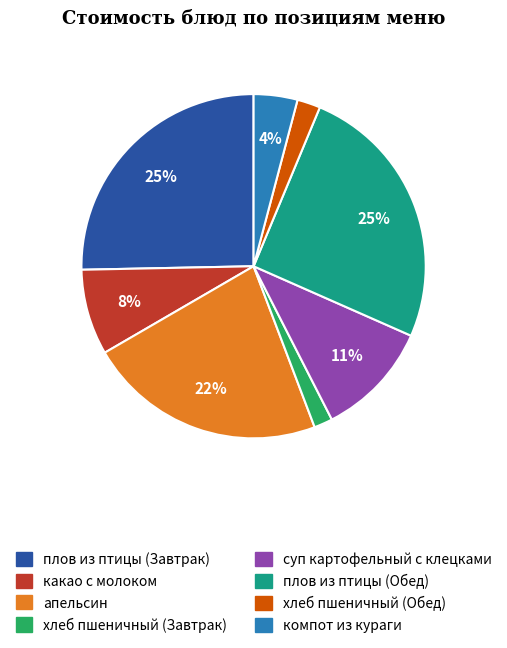

Is плов из птицы (Завтрак) the majority of the pie?

No